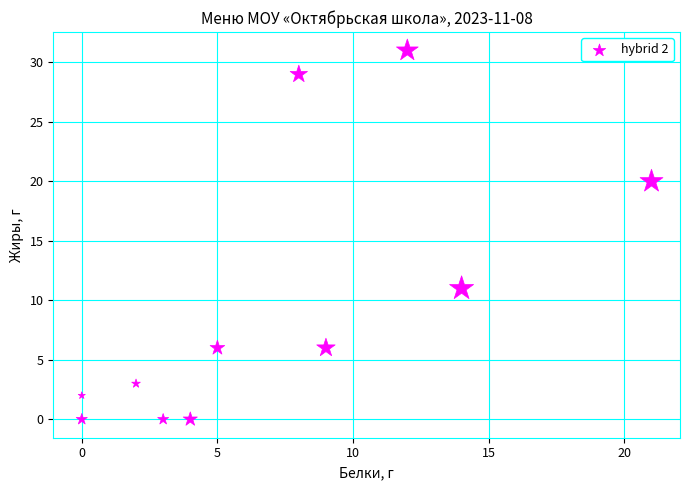

What is the average X value?

7